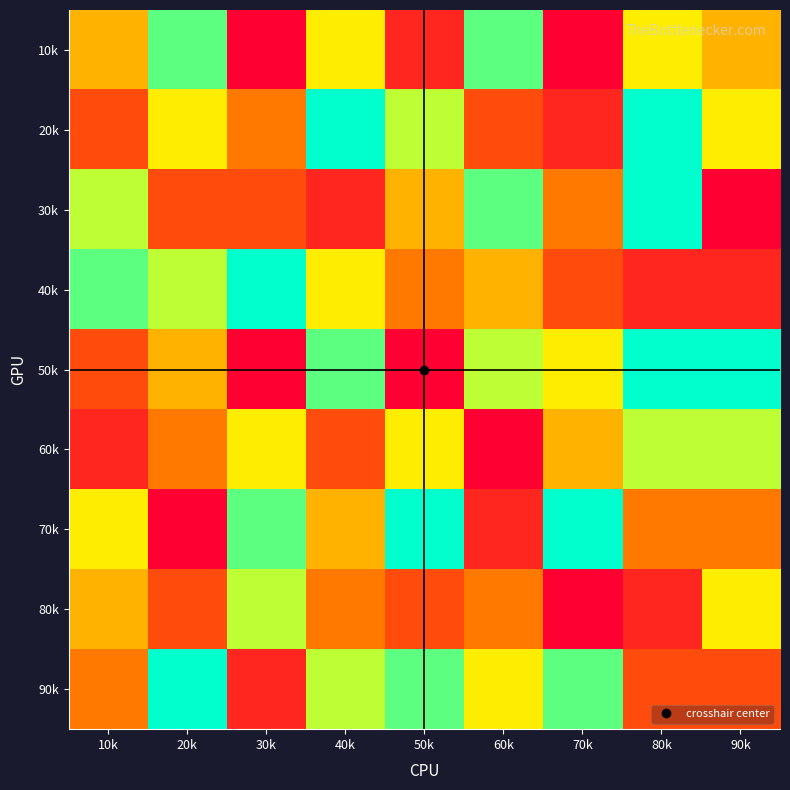

What is the spread (max minus min) of values at 40k?

7